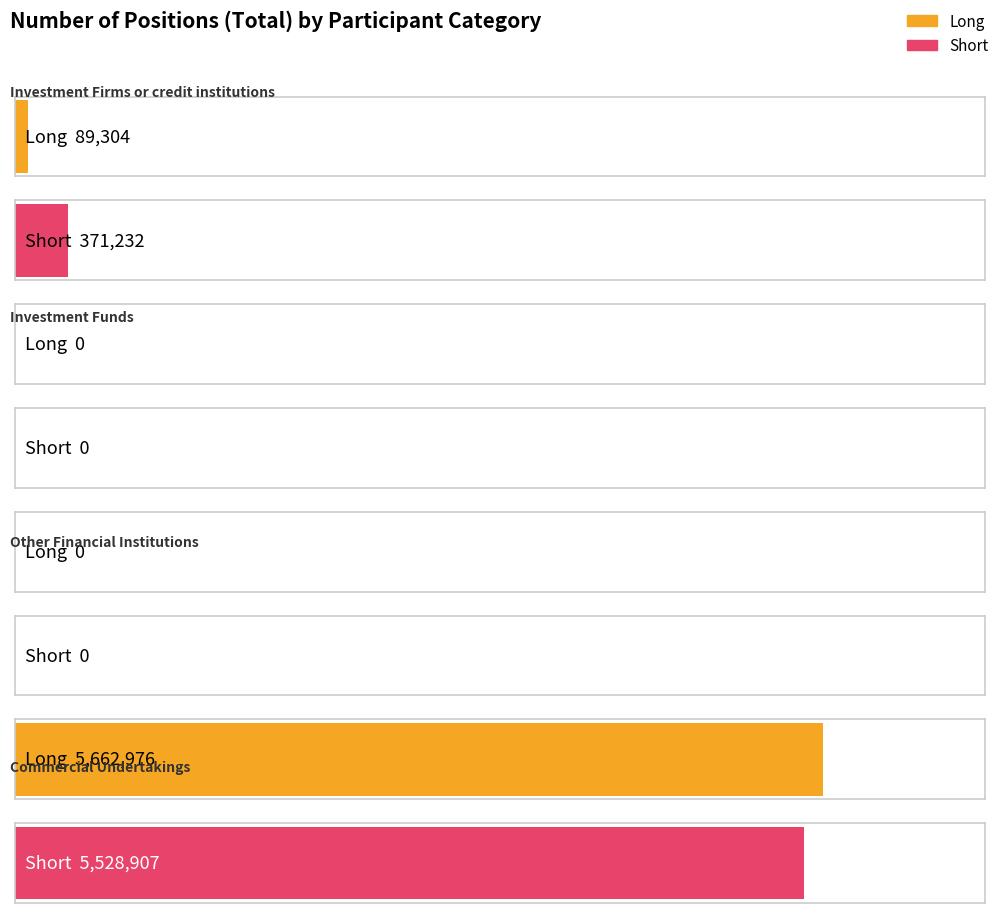

How many groups of bars are there?

4